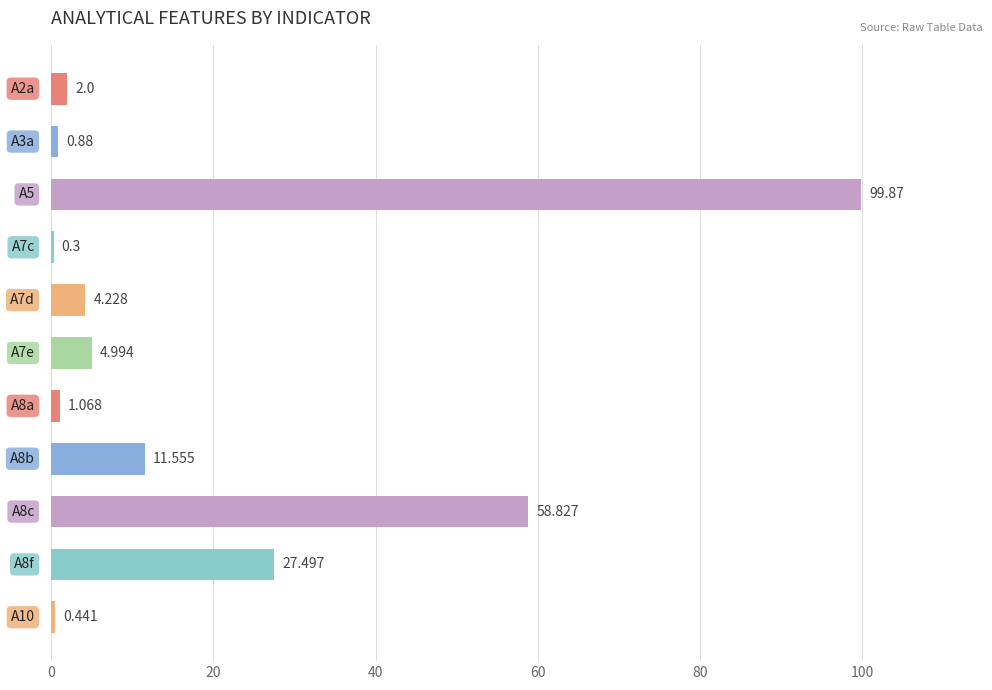

How many distinct data groups are displayed?

1